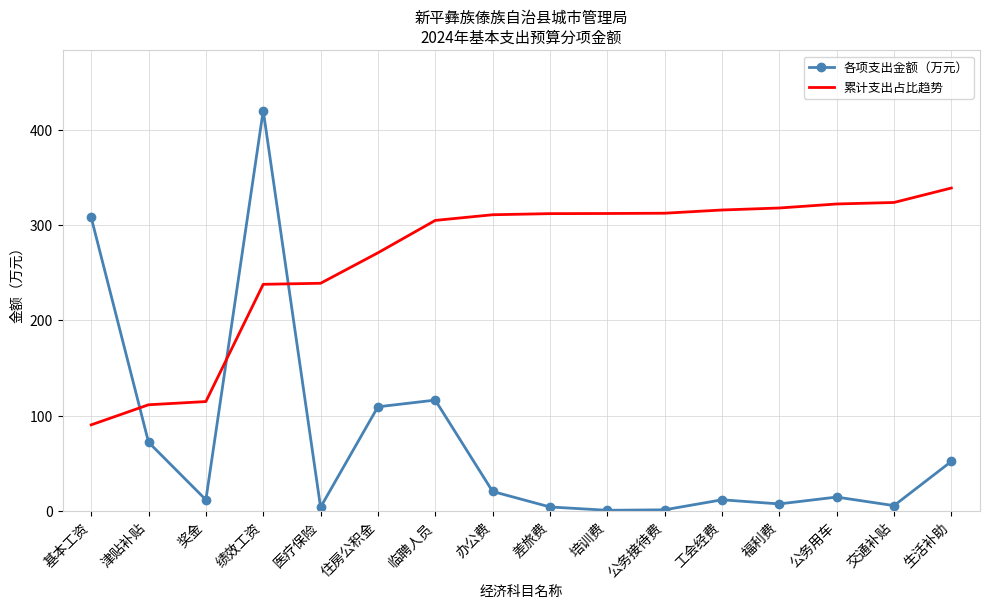

Which series has the widest spread of values?

各项支出金额（万元）